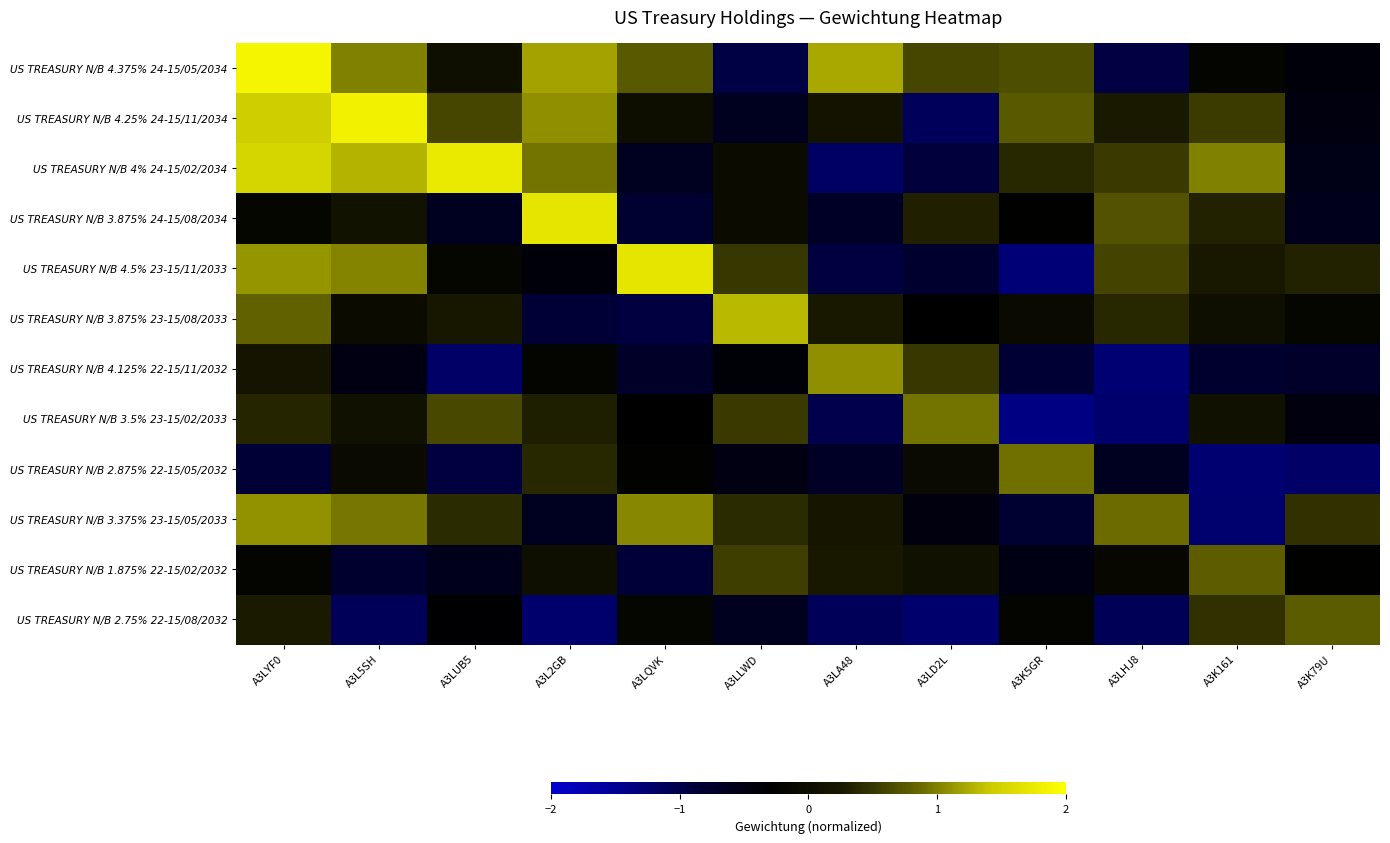

Count the number of categories in the chart.

12